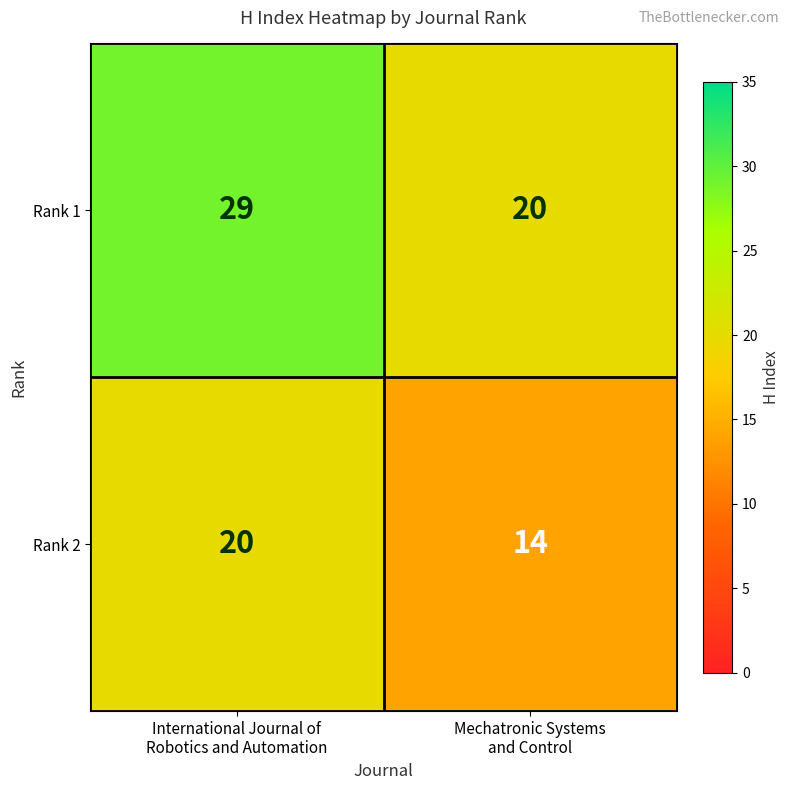

Rank the series at Mechatronic Systems
and Control from lowest to highest value.

Rank 2, Rank 1